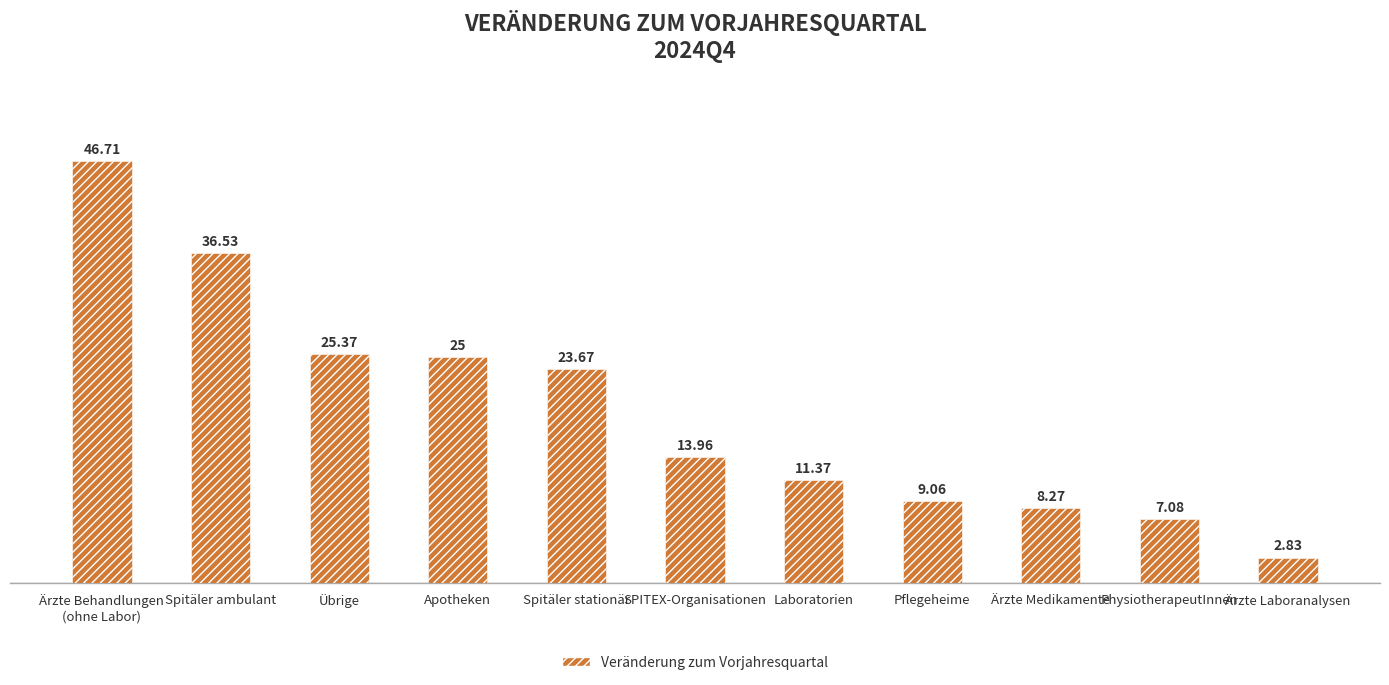

What value does the data have at Übrige?

25.4